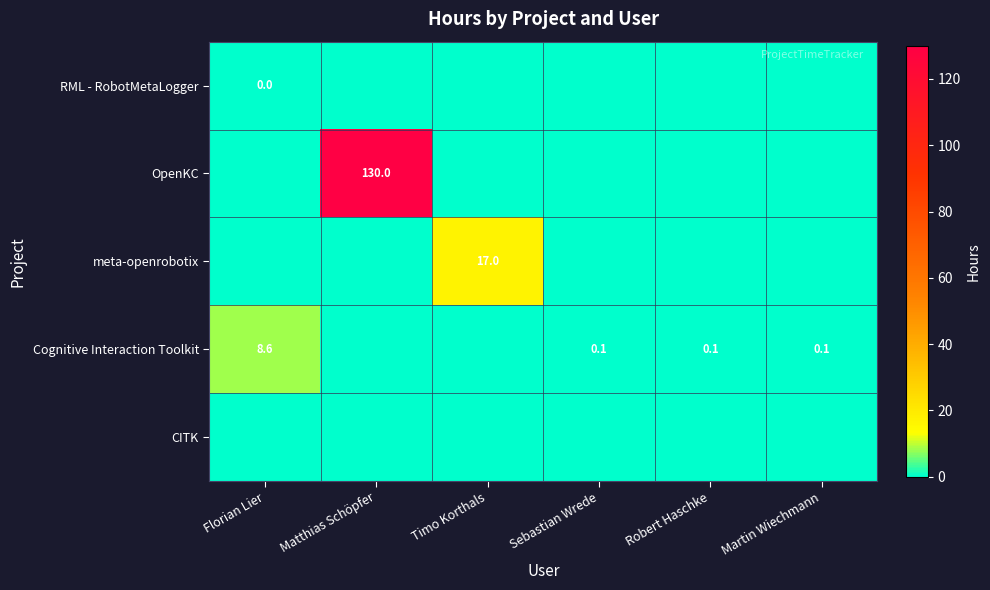

At which label is OpenKC closest to 65?

Florian Lier